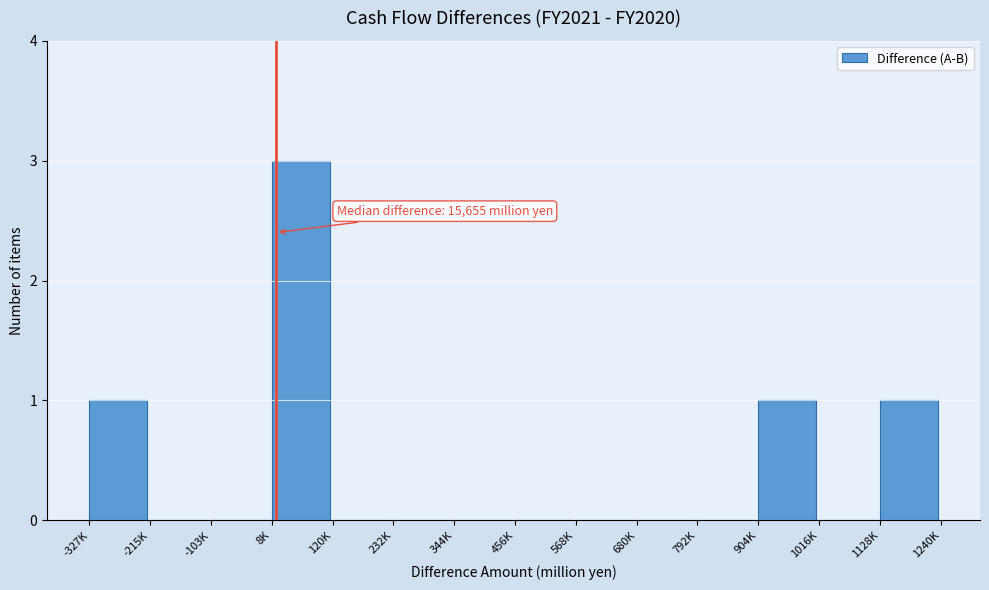

Reading left to right, extract all data points from this chart.

-327K=1	-215K=0	-103K=0	8K=3	120K=0	232K=0	344K=0	456K=0	568K=0	680K=0	792K=0	904K=1	1016K=0	1128K=1